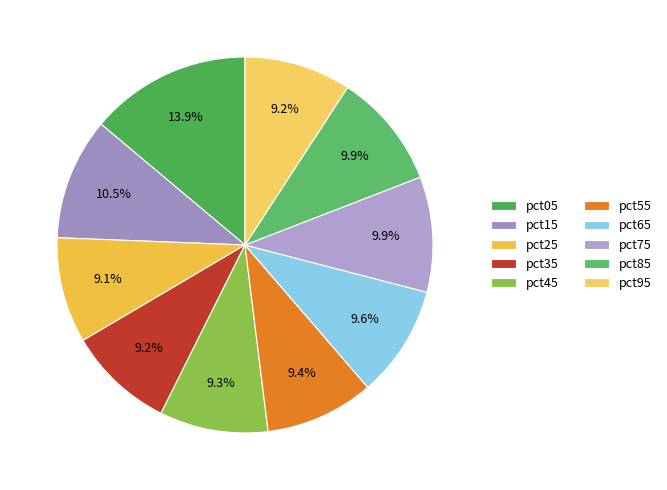

How many segments does this pie chart have?

10